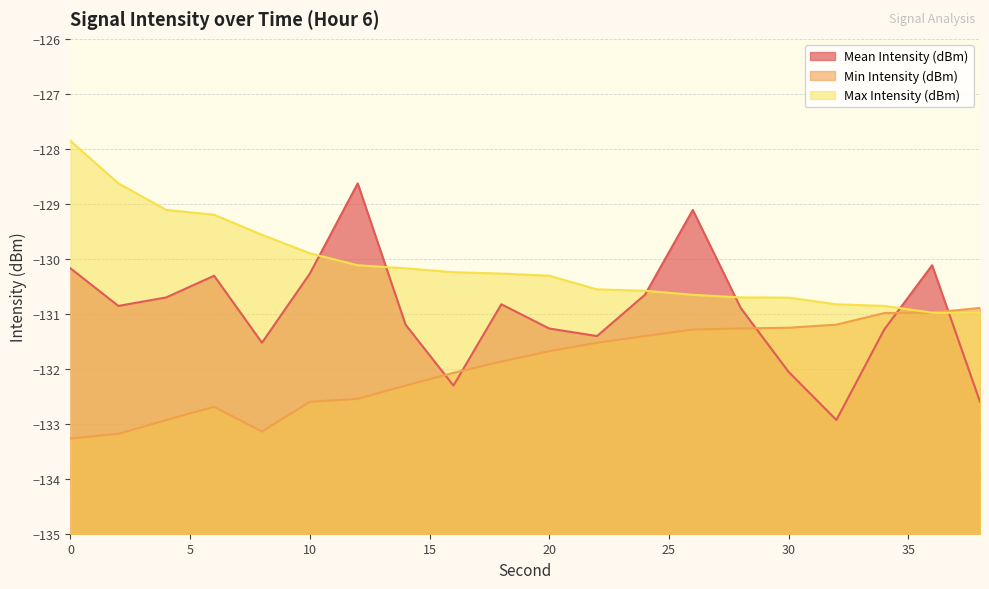

What is the difference between the maximum and minimum values in the Max Intensity (dBm) series?

3.1